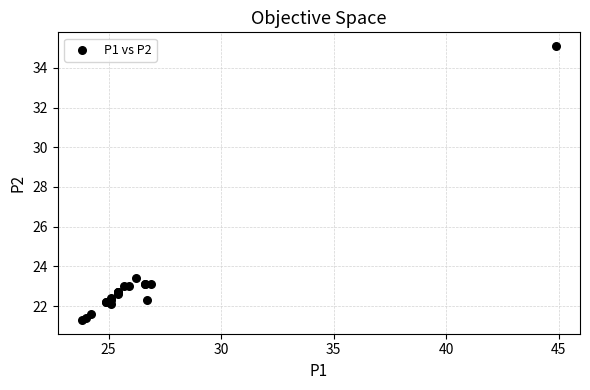

What Y value in the scatter plot is closest to 28?

23.4